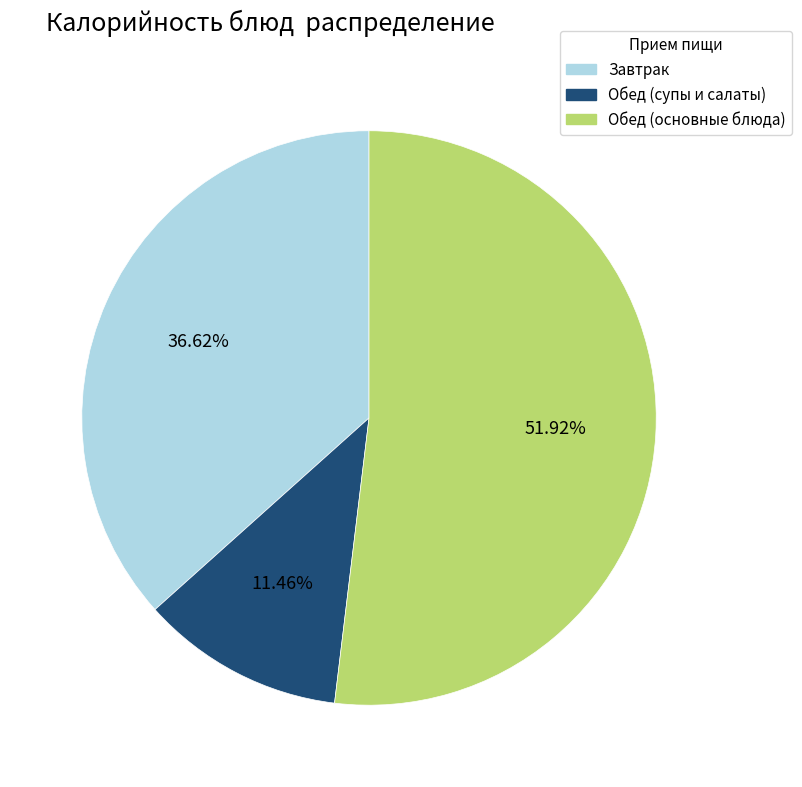

Does any single category account for the majority?

Yes